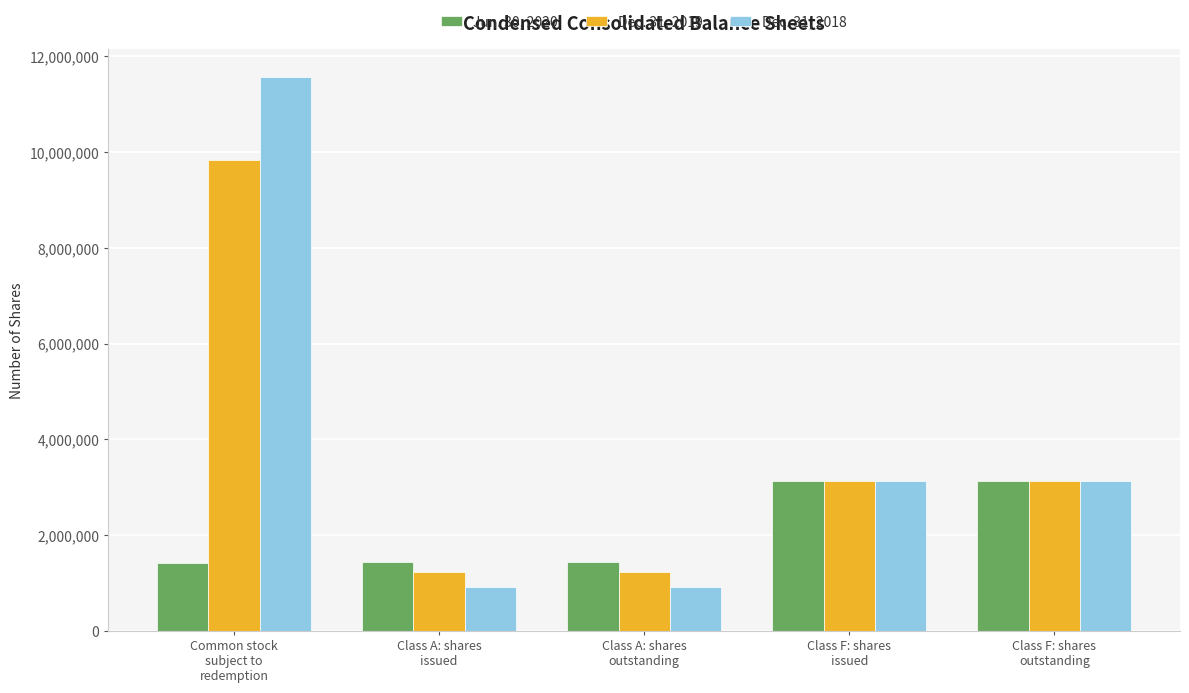

What is the average value of the Jun. 30, 2020 series?

2114871